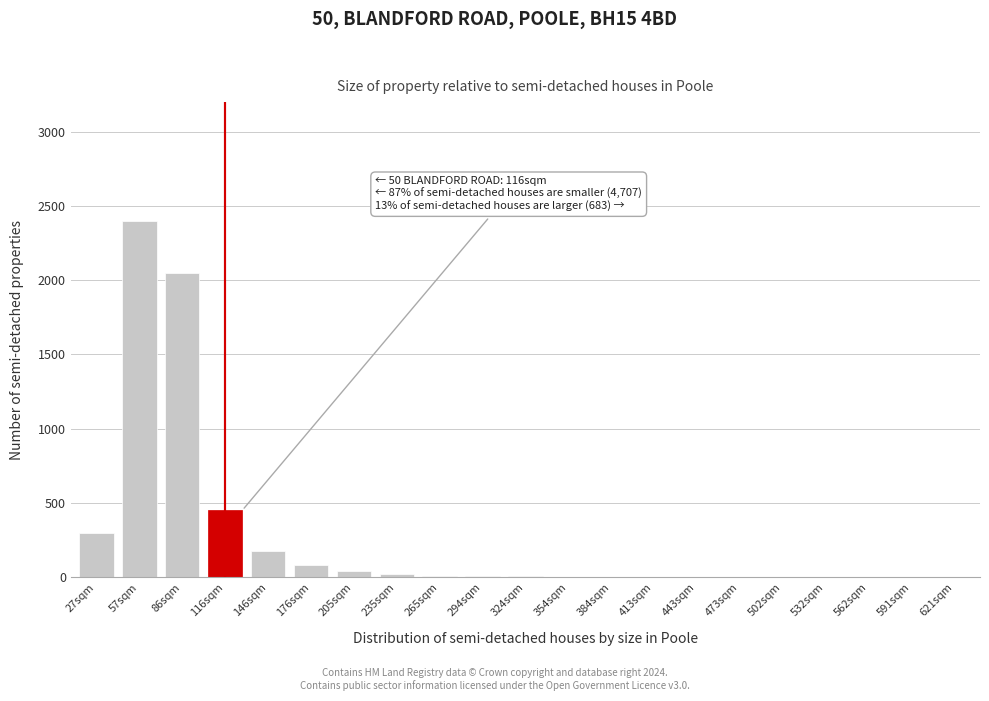

Where is the data nearest to the value 1200?

116sqm